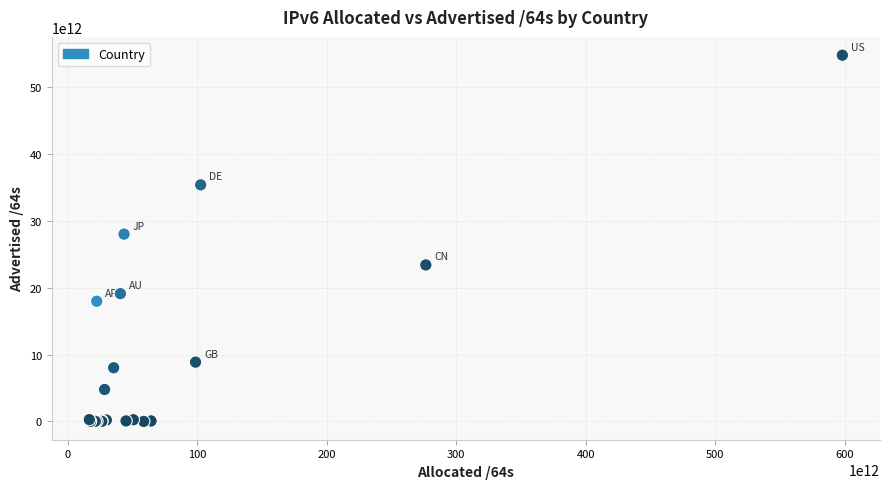

What Y value in the scatter plot is closest to 27411212238856?

28038890192896